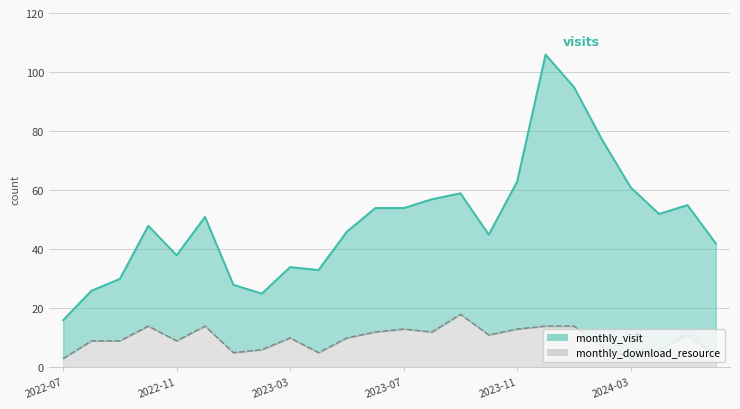

What is the maximum value shown in the chart?

106